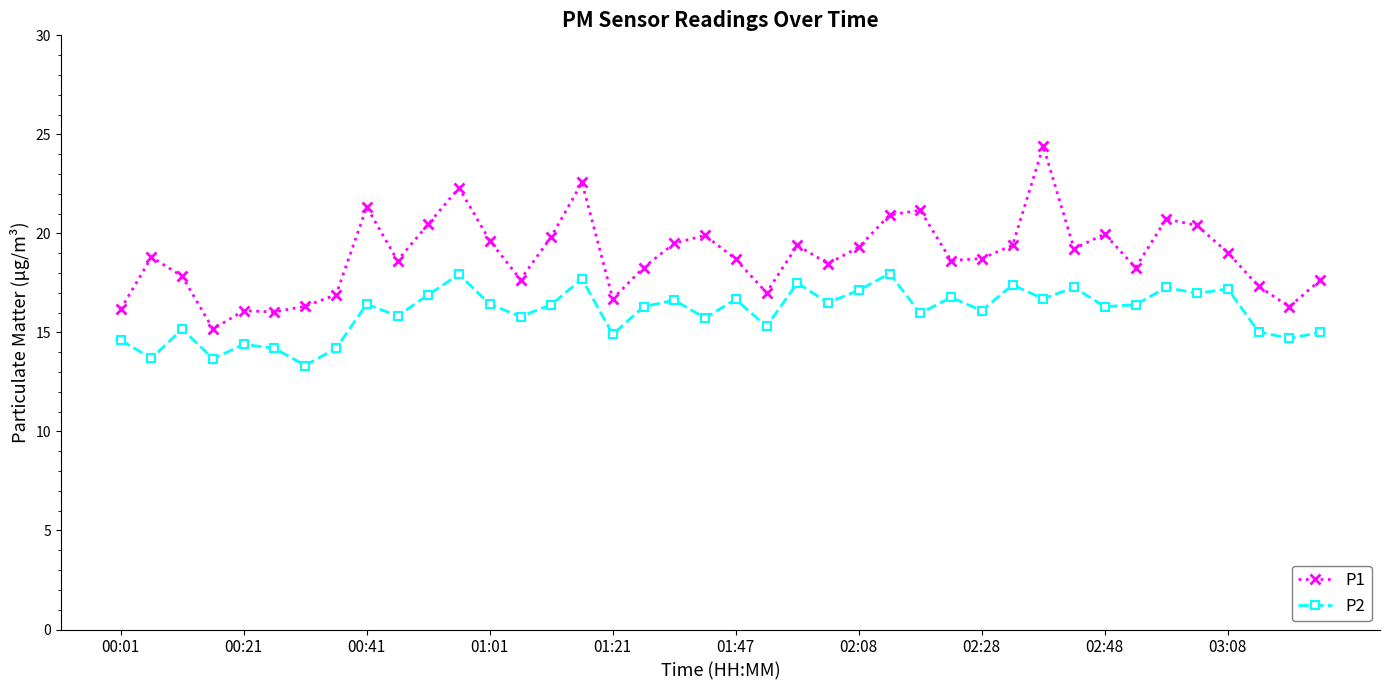

What is the value of the P1 point at the 17th from the left?

16.7